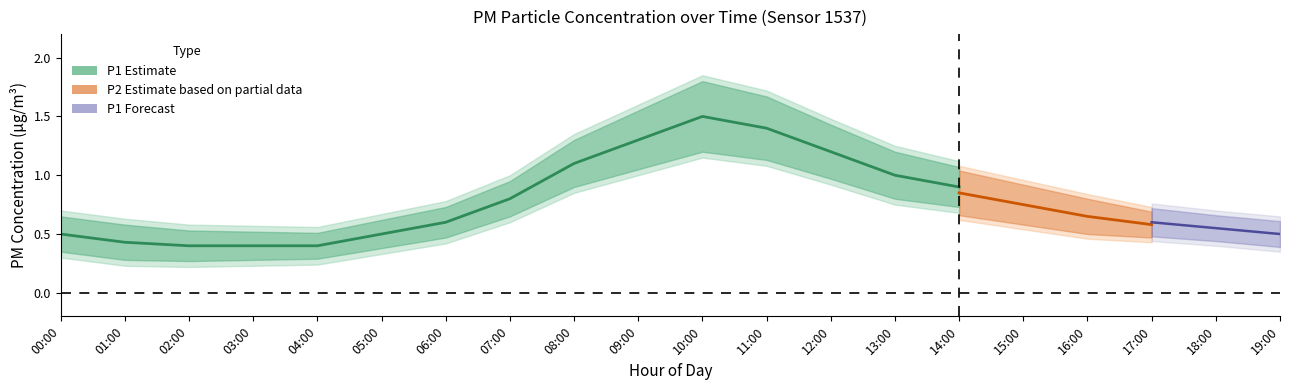

True or false: P2 and P1_upper cross at least once.

False